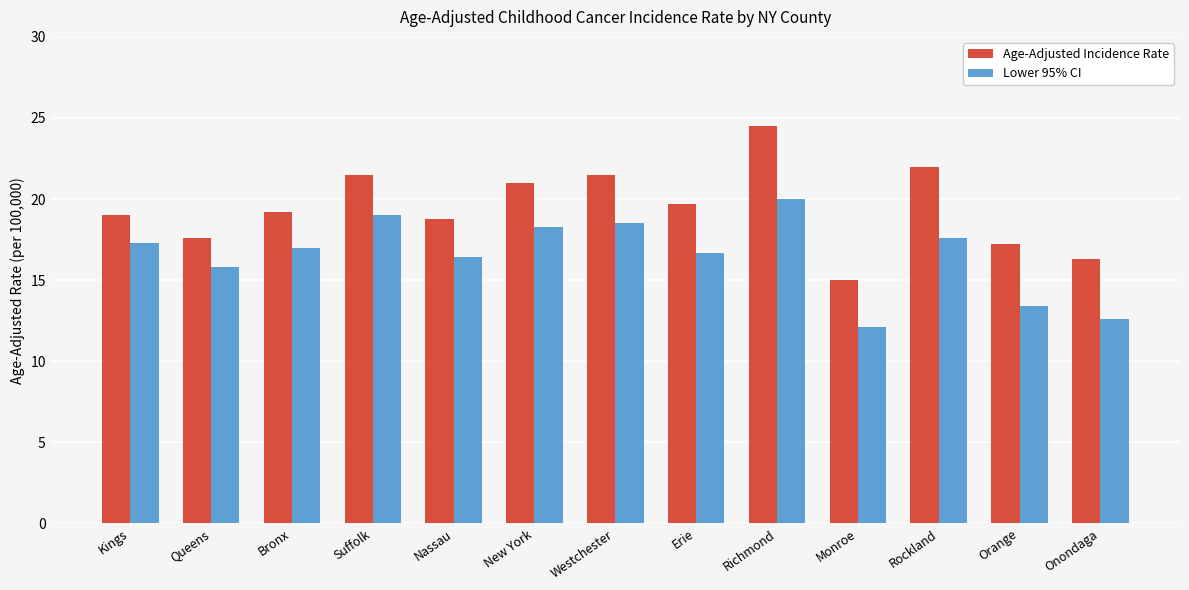

What is the total value across all series at Monroe?

27.1